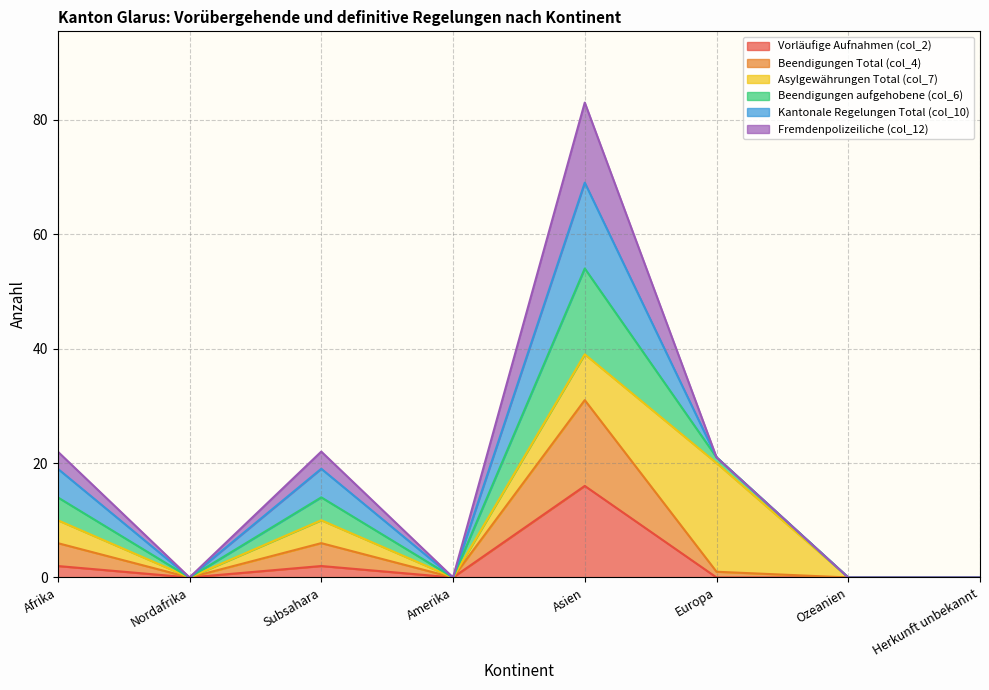

What is the label of the 3rd point from the right?

Europa